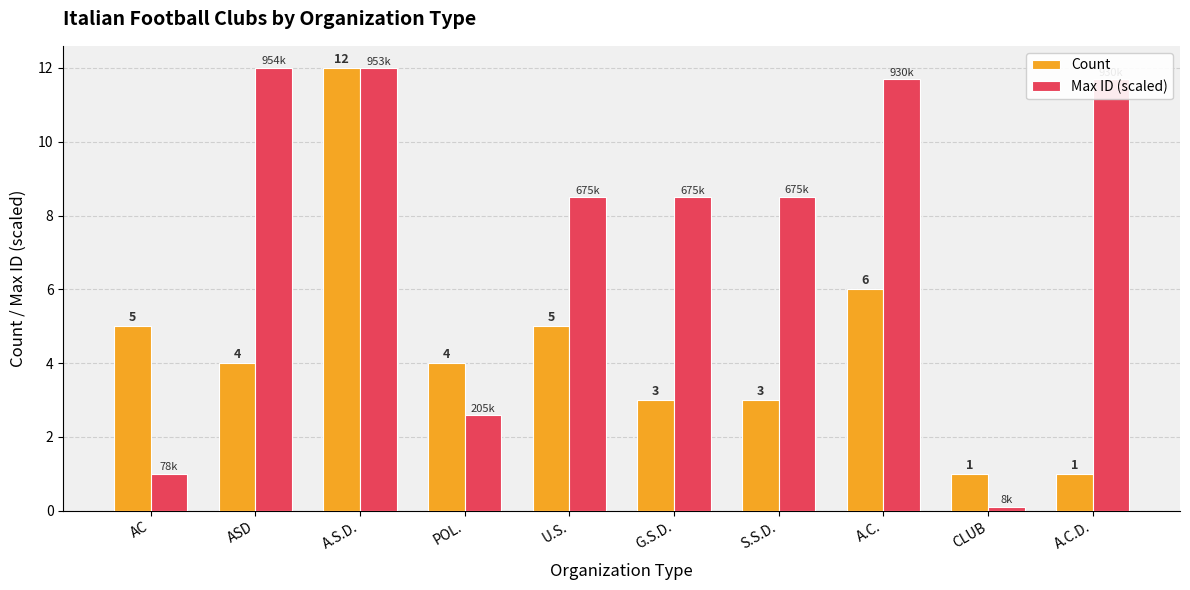

The value of Count at G.S.D. is 3.0. True or false?

True